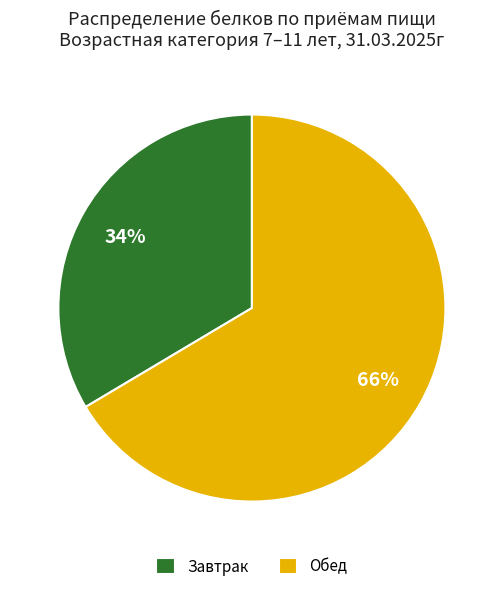

What percentage is the Обед slice, to the nearest percent?

66%